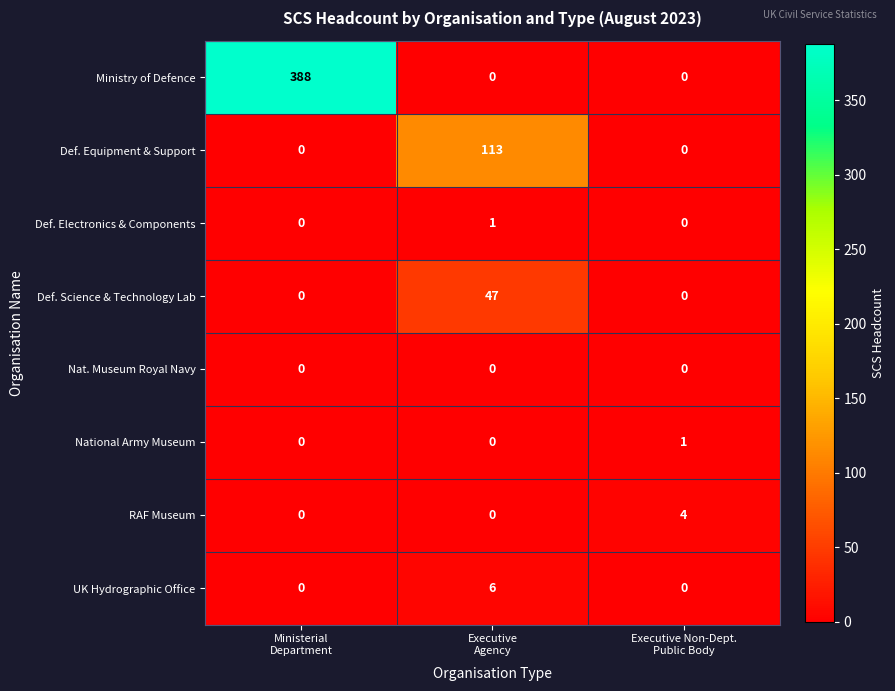

Count the UK Hydrographic Office values in the range 0 to 6.

3